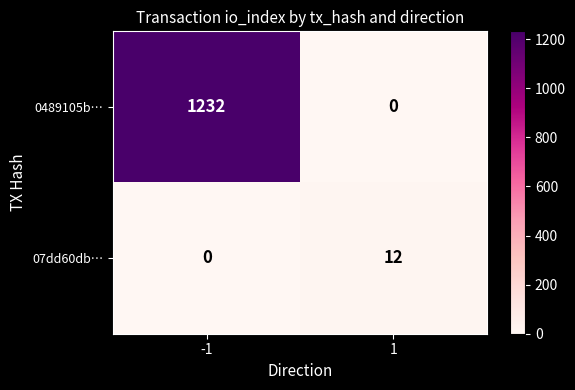

What is the difference between the maximum and minimum values in the 0489105b… series?

1232